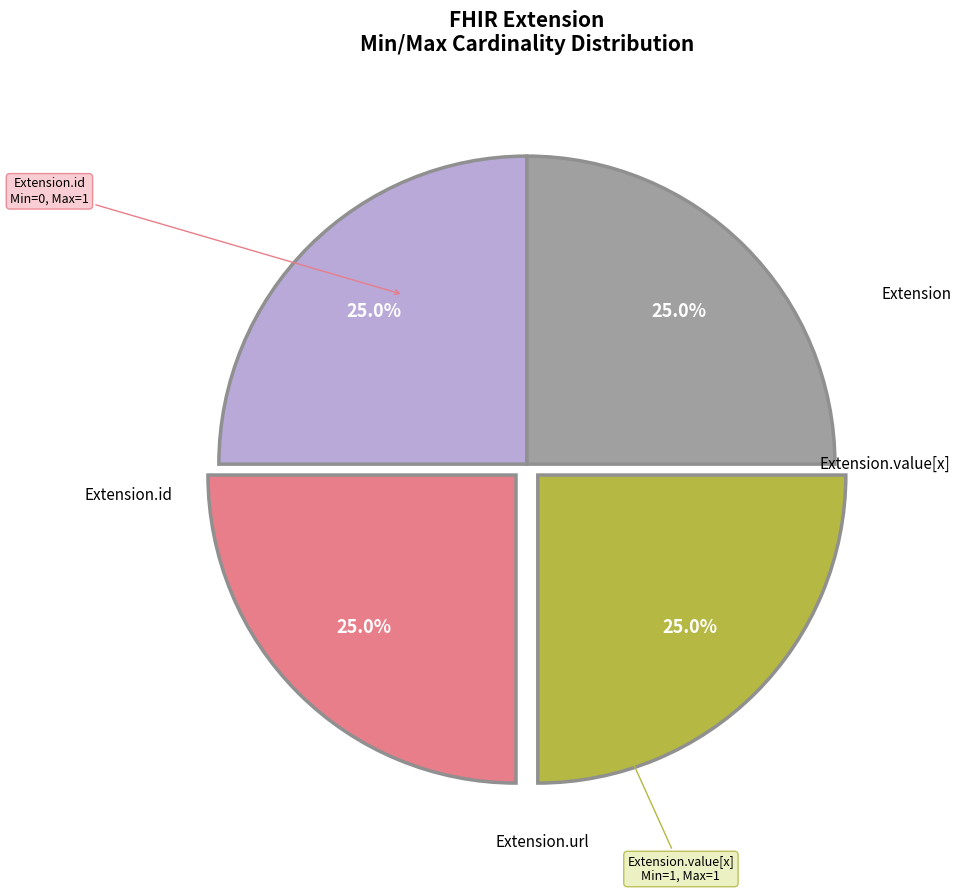

Is there any slice that represents more than half of the pie?

No